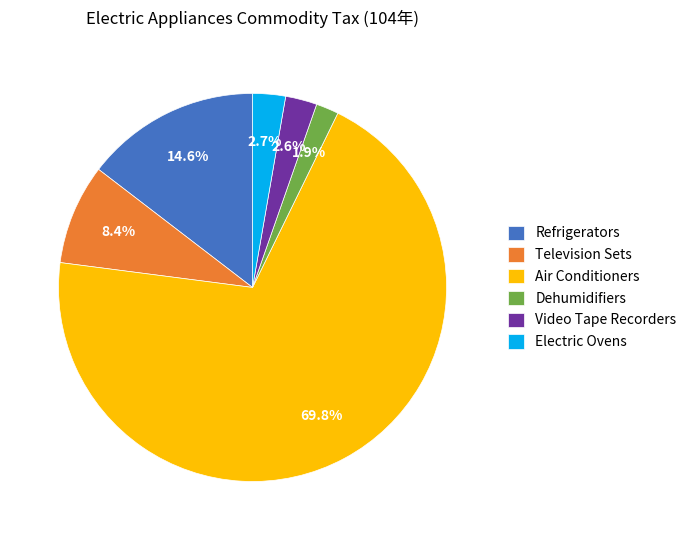

Does Air Conditioners represent more than half of the total?

Yes